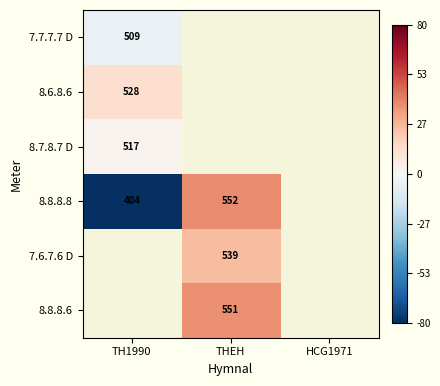

Between HCG1971 and TH1990, which is larger?

TH1990